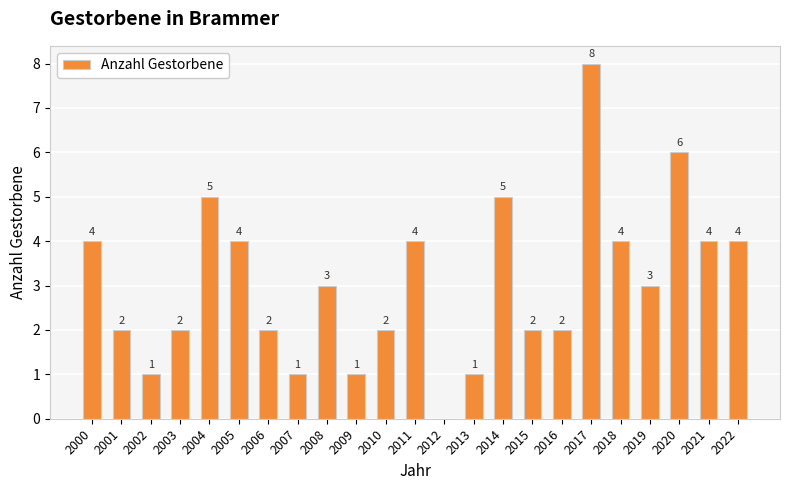

Are the bars grouped side by side (vs. stacked)?

No